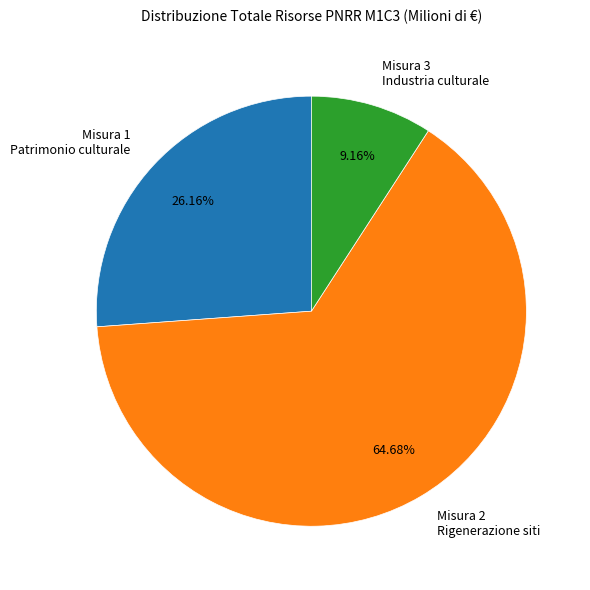

Combined, do Misura 1 Patrimonio culturale and Misura 3 Industria culturale account for over 50%?

No